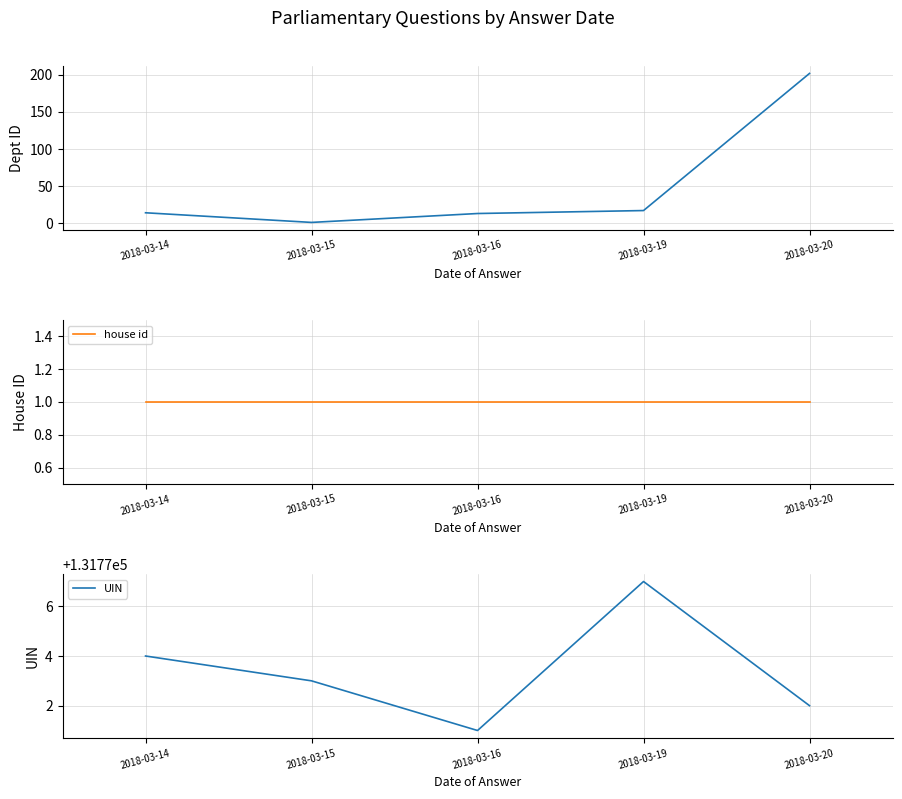

How many data points in UIN are above 131773?

2